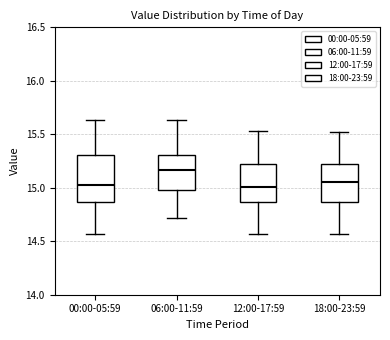

Comparing the boxes themselves (not the whiskers), which one is the tallest?

00:00-05:59